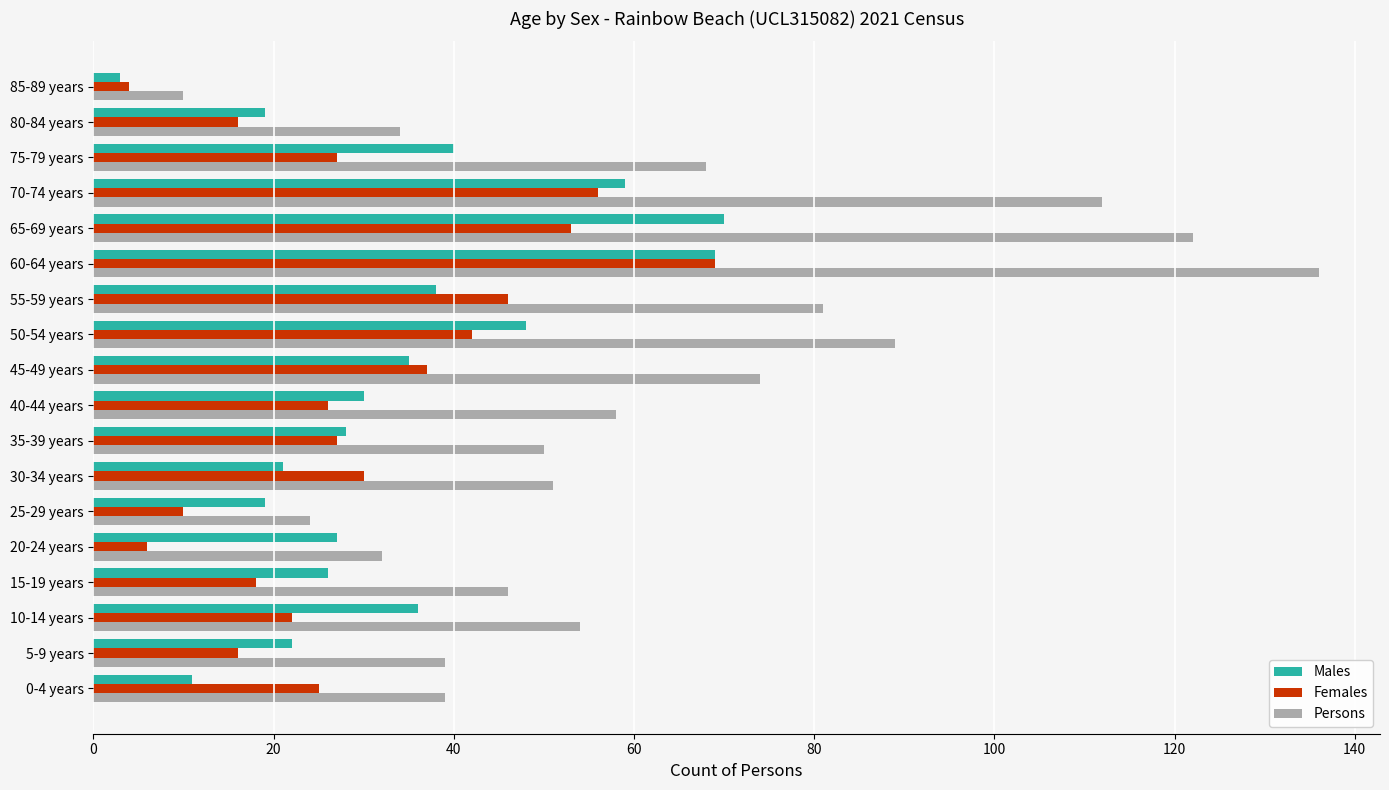

What are all the series names shown in the legend?

Males, Females, Persons